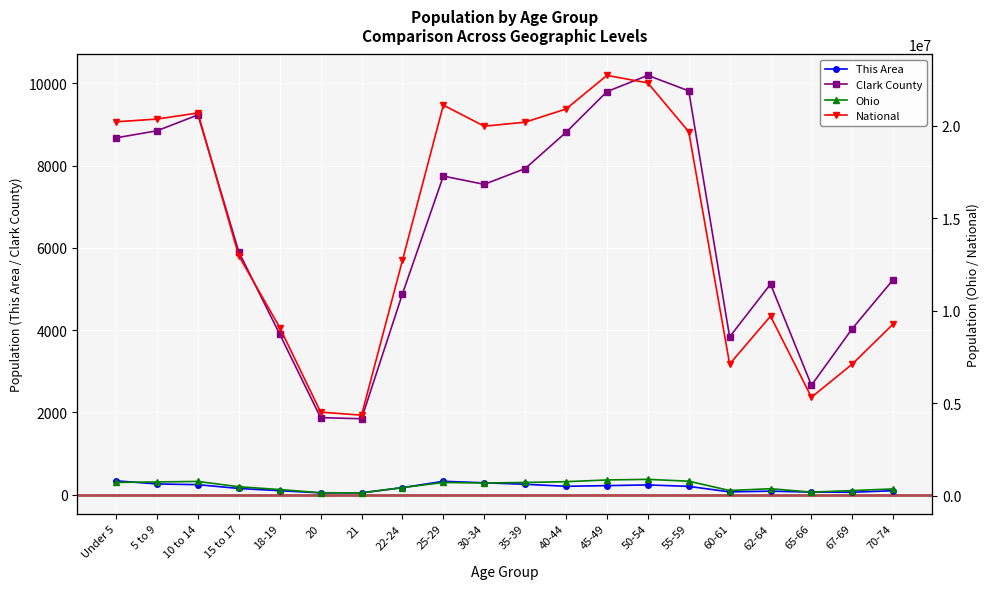

What position from the left is 5 to 9?

2